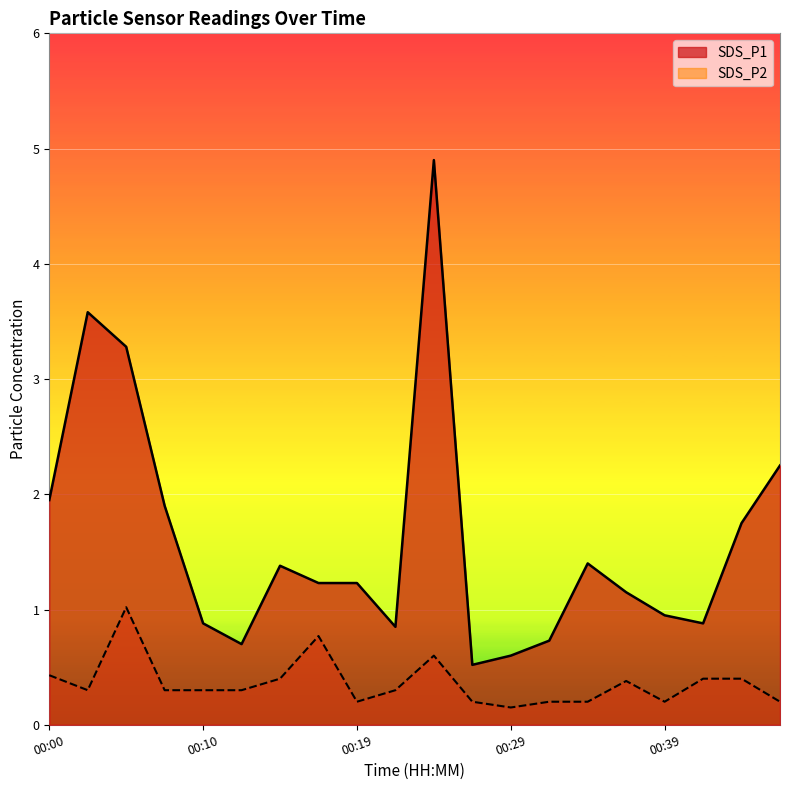

True or false: SDS_P2 and SDS_P1 cross at least once.

False